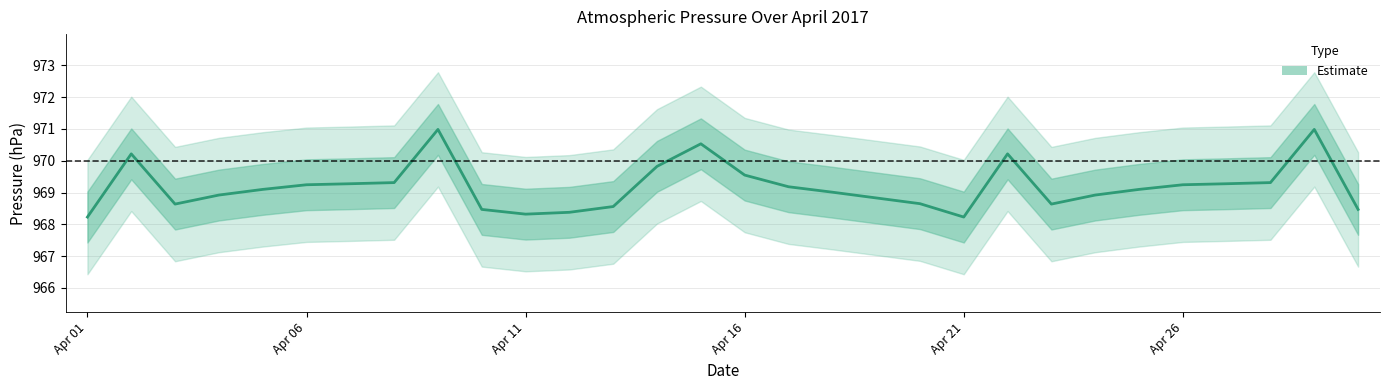

Approximately how many times larger is the value at 13 compared to 15?

1.0